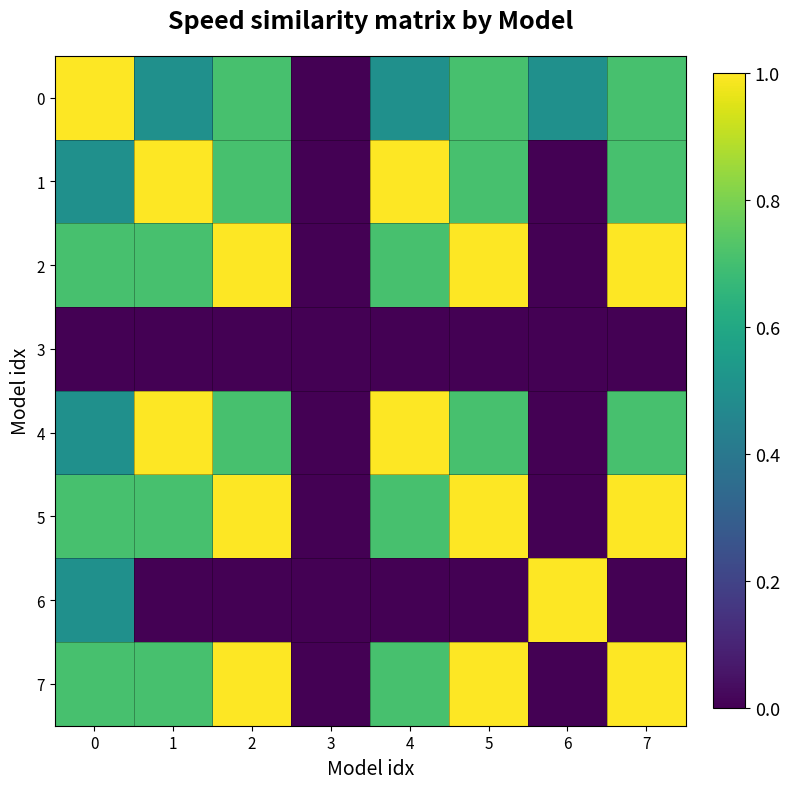

What is the total value across all series at 5?

5.1